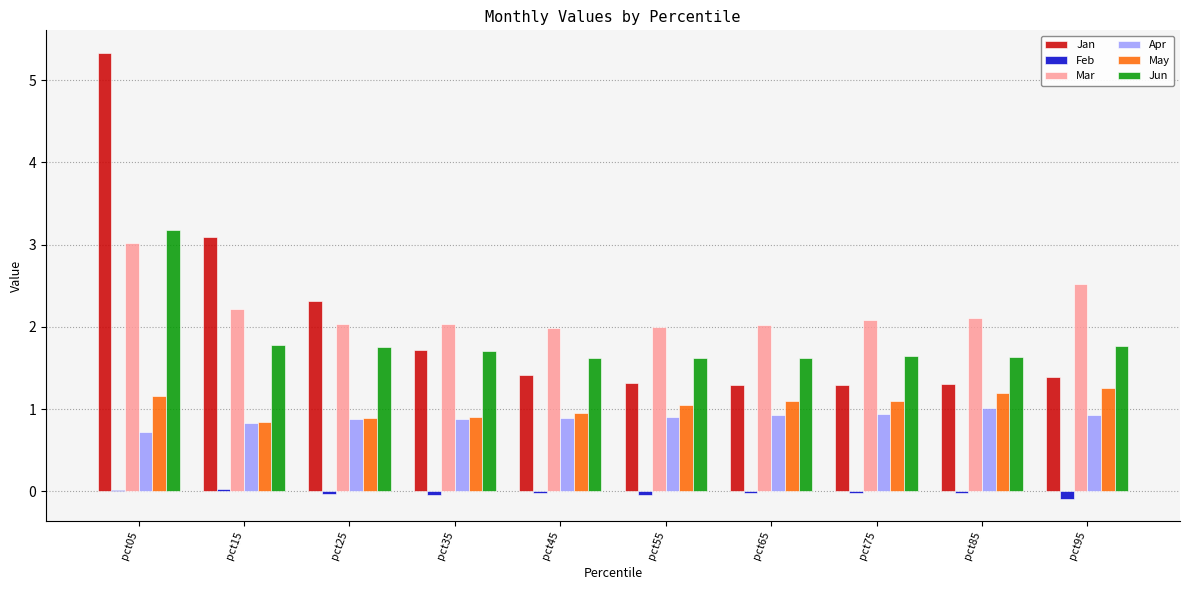

Is the value of Jan at pct55 greater than the value of Apr at pct65?

Yes